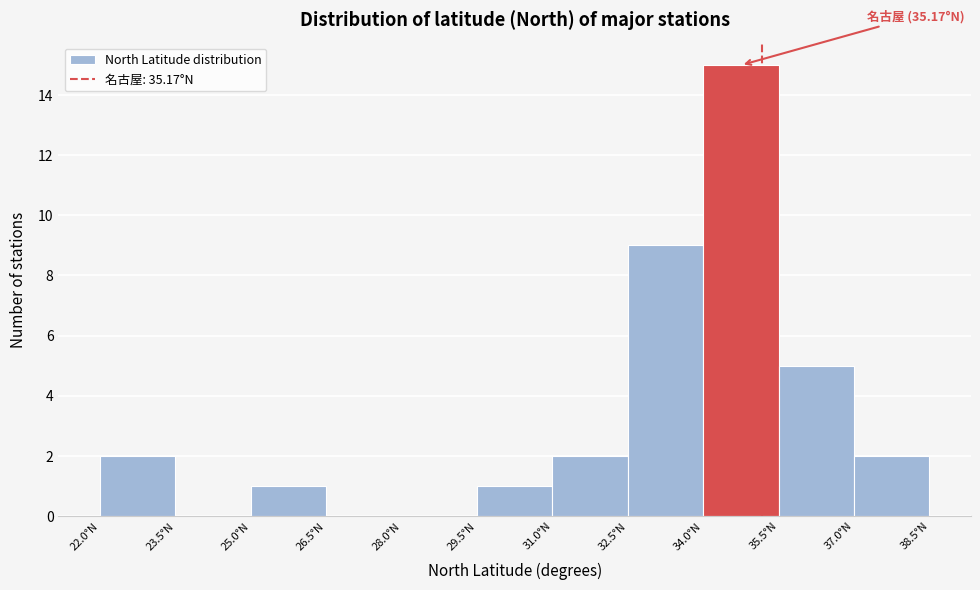

Which range on the x-axis has the tallest bar?

34.0 to 35.5